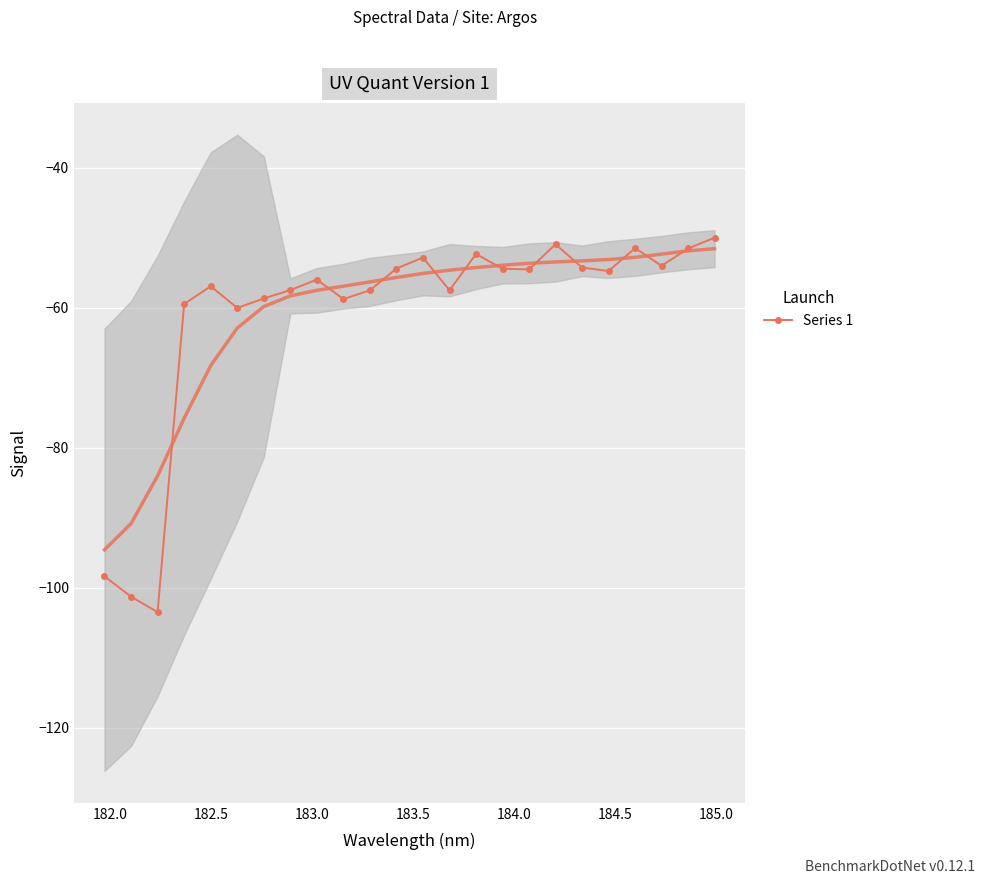

What is the difference between the second highest and second lowest values?

50.3